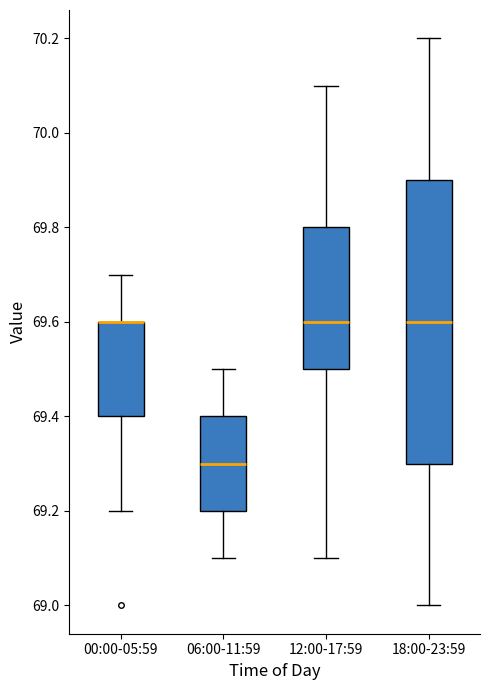

Where does the upper whisker of the box for 00:00-05:59 end on the y-axis? The values are not printed on the chart, so give them approximately, as read against the axis.

69.7